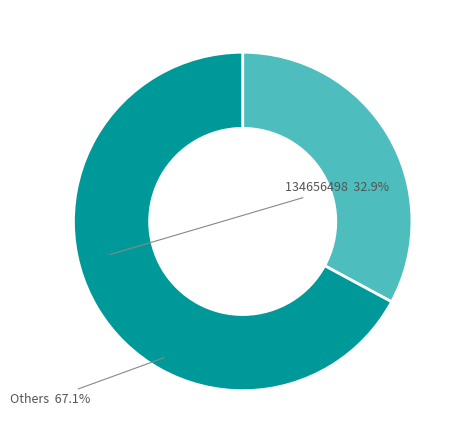

Between 134656498 and Others, which is larger?

Others